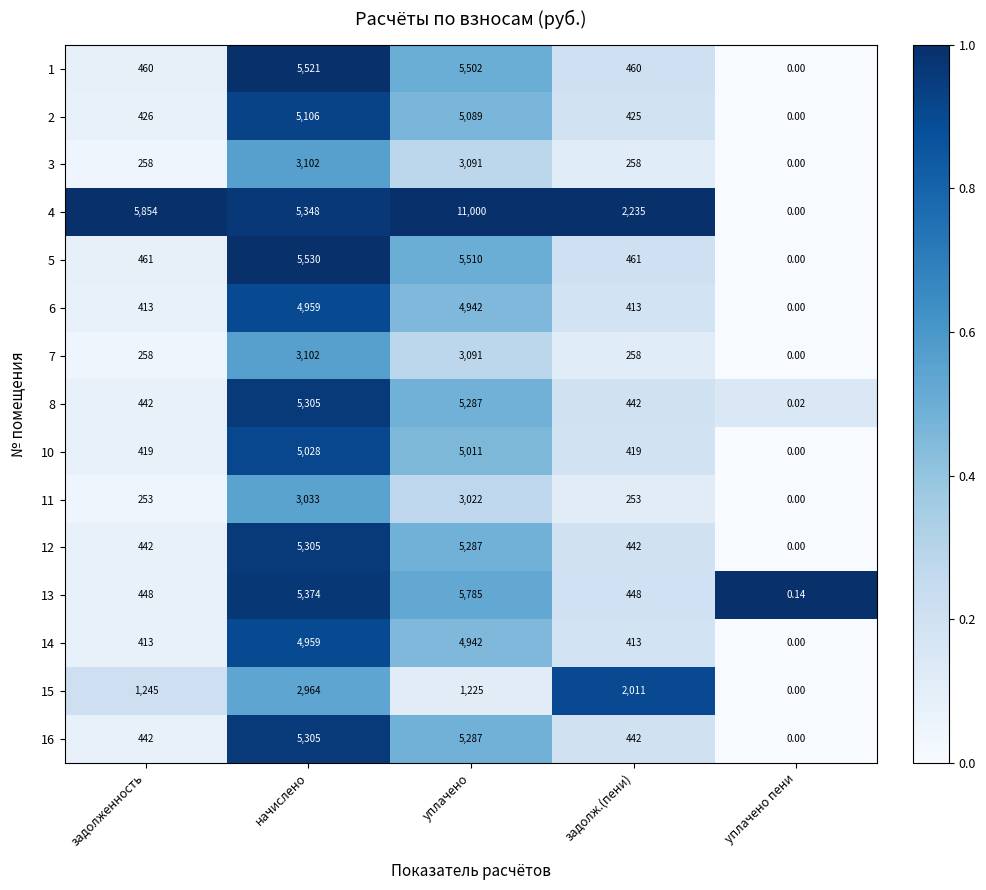

Where is 2 nearest to the value 2553?

задолженность